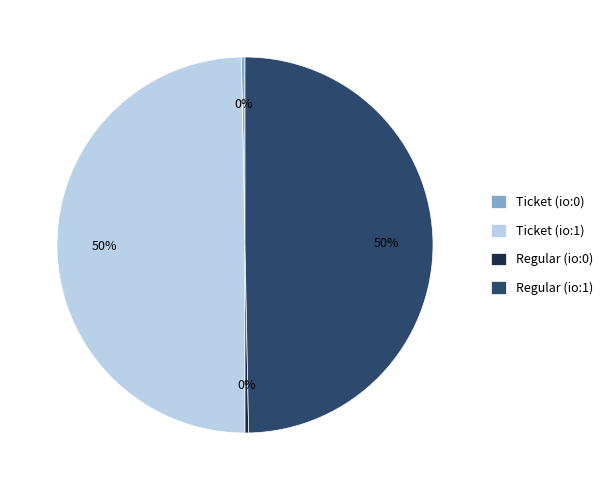

To the nearest percent, what is the average slice percentage?

25%